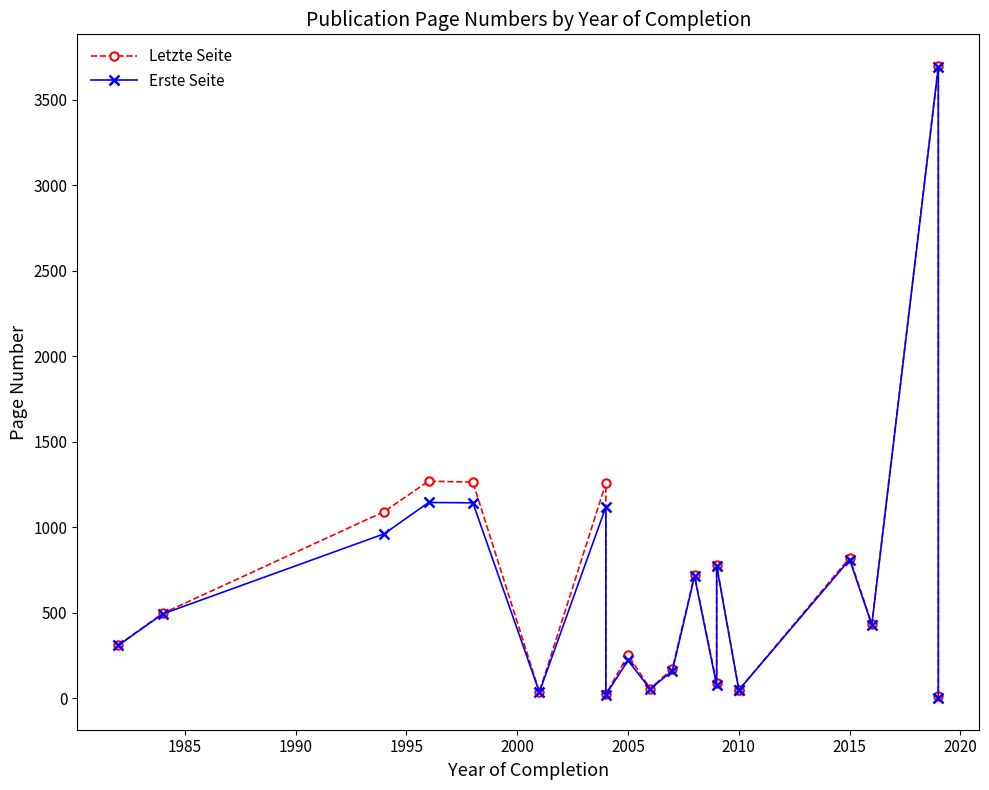

What is the difference between the maximum and second lowest values in the Erste Seite series?

3668